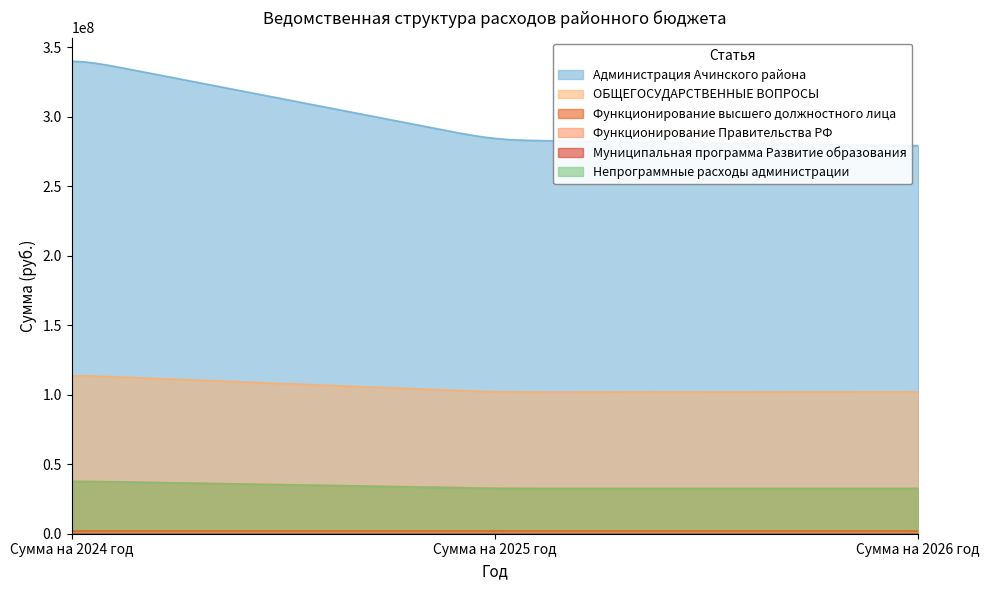

Which series has the widest spread of values?

Администрация Ачинского района